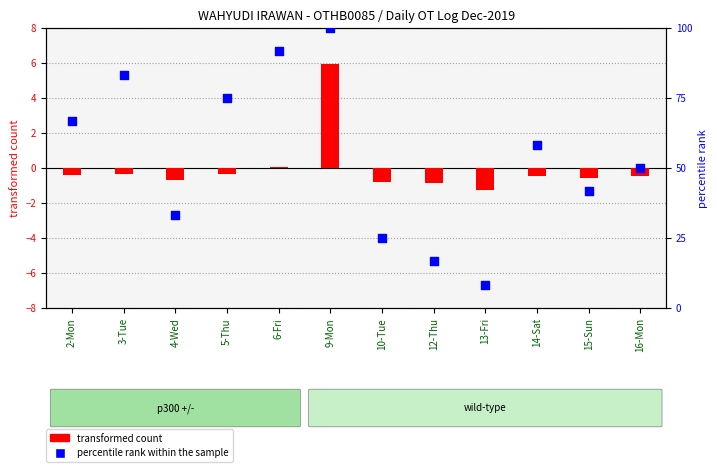

Which series has the widest spread of Y values?

transformed count